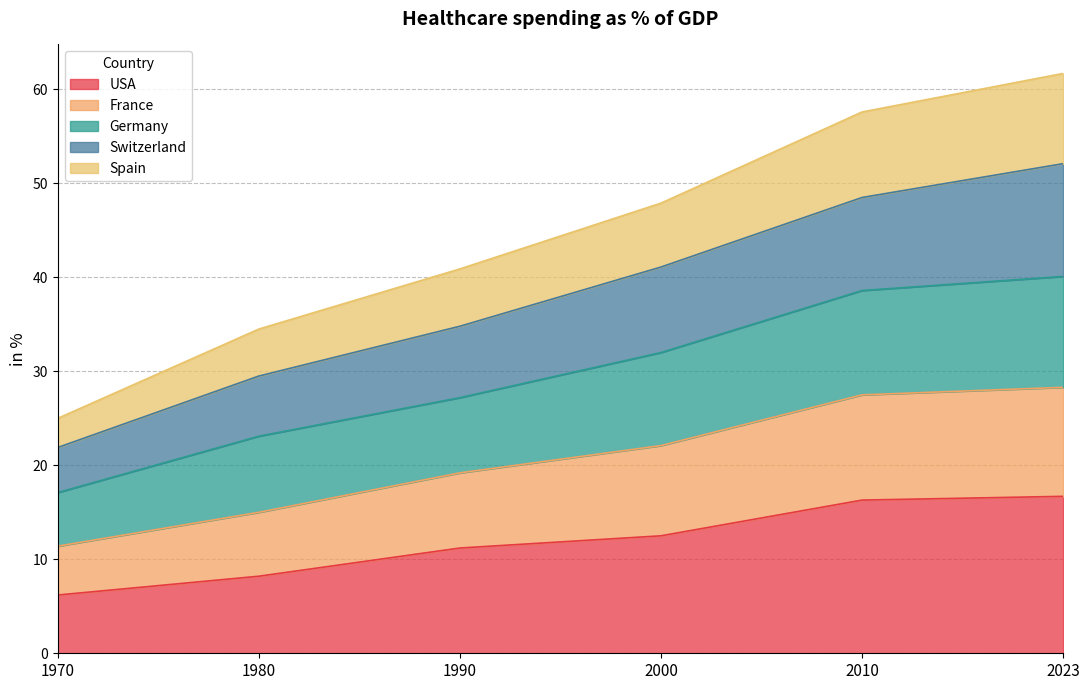

How many lines are shown in the chart?

5